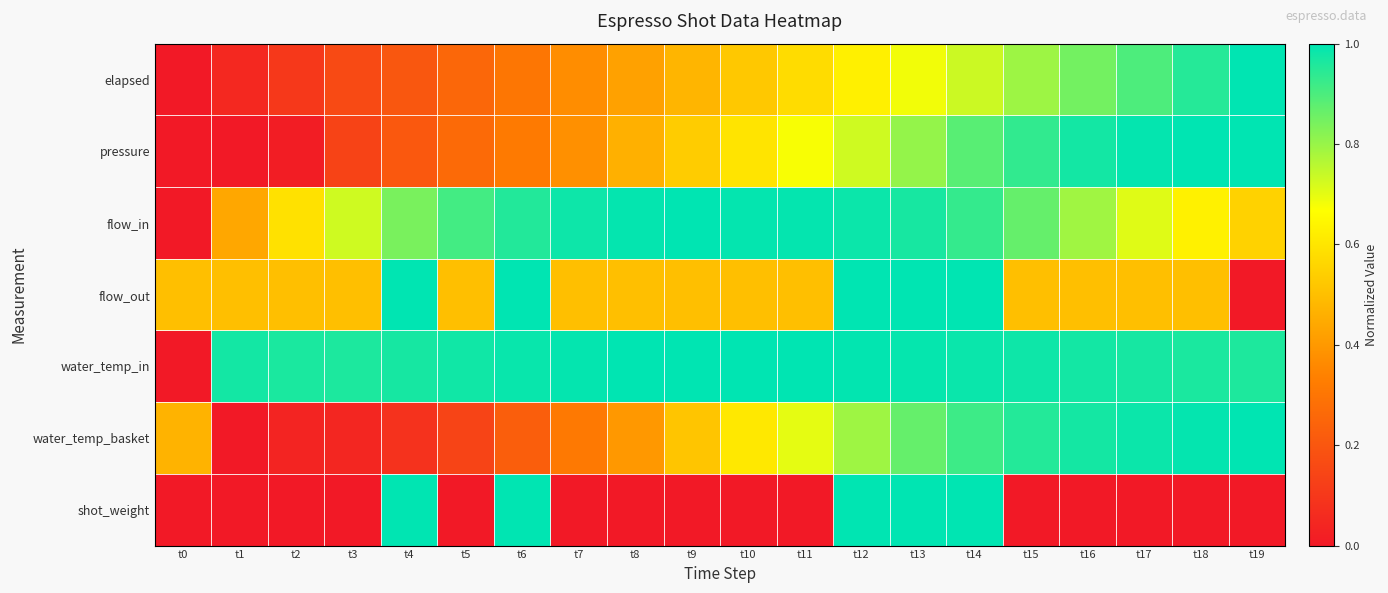

Reading right to left, transcribe all the data shown in this chart.

elapsed: t19=1.0	t18=1.0	t17=0.9	t16=0.8	t15=0.8	t14=0.7	t13=0.7	t12=0.6	t11=0.6	t10=0.5	t9=0.5	t8=0.4	t7=0.4	t6=0.3	t5=0.3	t4=0.2	t3=0.2	t2=0.1	t1=0.0	t0=0.0
pressure: t19=1.0	t18=1.0	t17=1.0	t16=1.0	t15=0.9	t14=0.9	t13=0.8	t12=0.7	t11=0.7	t10=0.6	t9=0.5	t8=0.5	t7=0.4	t6=0.3	t5=0.3	t4=0.2	t3=0.1	t2=0.0	t1=0.0	t0=0.0
flow_in: t19=0.6	t18=0.6	t17=0.7	t16=0.8	t15=0.9	t14=0.9	t13=1.0	t12=1.0	t11=1.0	t10=1.0	t9=1.0	t8=1.0	t7=1.0	t6=1.0	t5=0.9	t4=0.8	t3=0.7	t2=0.6	t1=0.4	t0=0.0
flow_out: t19=0.0	t18=0.5	t17=0.5	t16=0.5	t15=0.5	t14=1.0	t13=1.0	t12=1.0	t11=0.5	t10=0.5	t9=0.5	t8=0.5	t7=0.5	t6=1.0	t5=0.5	t4=1.0	t3=0.5	t2=0.5	t1=0.5	t0=0.5
water_temp_in: t19=1.0	t18=1.0	t17=1.0	t16=1.0	t15=1.0	t14=1.0	t13=1.0	t12=1.0	t11=1.0	t10=1.0	t9=1.0	t8=1.0	t7=1.0	t6=1.0	t5=1.0	t4=1.0	t3=1.0	t2=1.0	t1=1.0	t0=0.0
water_temp_basket: t19=1.0	t18=1.0	t17=1.0	t16=1.0	t15=1.0	t14=0.9	t13=0.9	t12=0.8	t11=0.7	t10=0.6	t9=0.5	t8=0.4	t7=0.3	t6=0.2	t5=0.1	t4=0.1	t3=0.0	t2=0.0	t1=0.0	t0=0.5
shot_weight: t19=0.0	t18=0.0	t17=0.0	t16=0.0	t15=0.0	t14=1.0	t13=1.0	t12=1.0	t11=0.0	t10=0.0	t9=0.0	t8=0.0	t7=0.0	t6=1.0	t5=0.0	t4=1.0	t3=0.0	t2=0.0	t1=0.0	t0=0.0